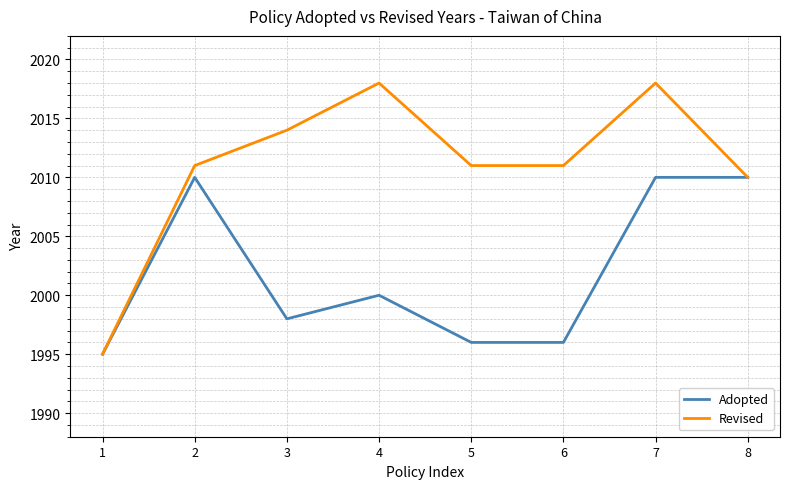

What is the total value across all series at 3?

4012